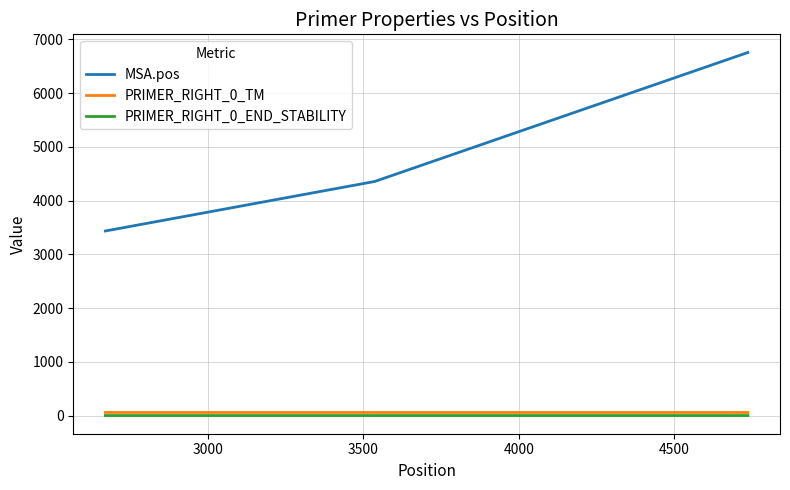

What is the maximum value for MSA.pos?

6758.0